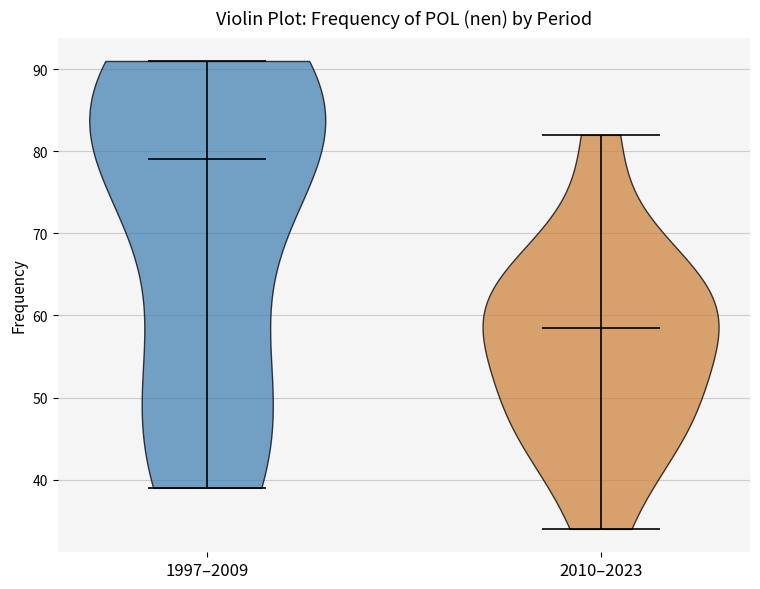

Reading left to right, read every violin against the y-axis: where its median line is, and the lowest and highest points it reaches. The values are not printed on the chart, so give them approximately, as read against the axis.

1997–2009: median line 79, lowest point 39, highest point 91
2010–2023: median line 59, lowest point 34, highest point 82